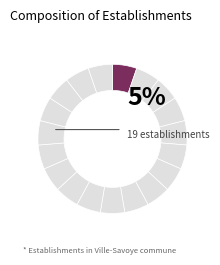

To the nearest percent, what is the average slice percentage?

5%